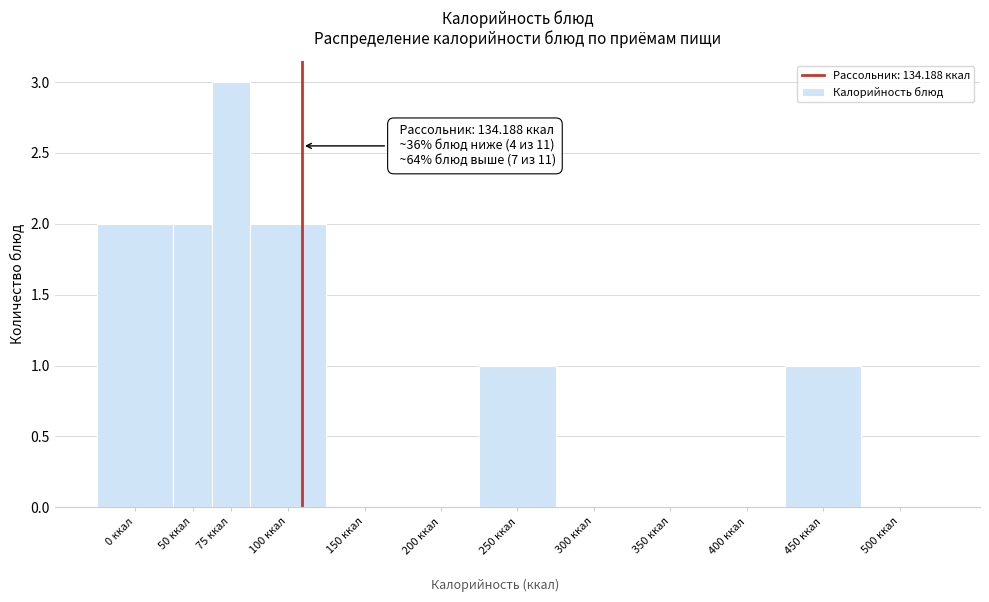

Reading left to right, extract all data points from this chart.

0 ккал=2	50 ккал=2	75 ккал=3	100 ккал=2	150 ккал=0	200 ккал=0	250 ккал=1	300 ккал=0	350 ккал=0	400 ккал=0	450 ккал=1	500 ккал=0